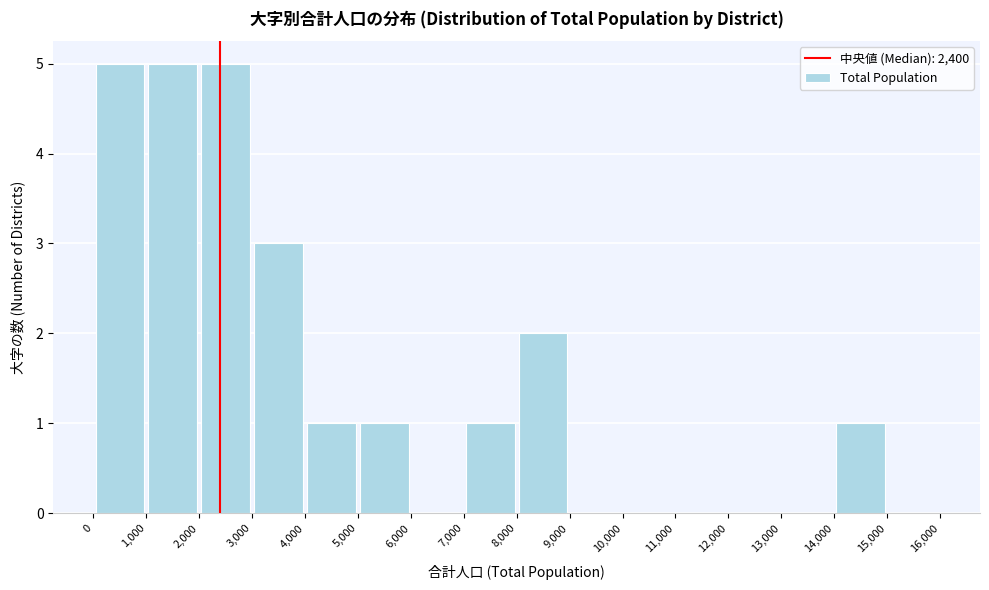

Reading left to right, list every bar in this chart as the range it spans on the x-axis followed by its height. The values are not printed on the chart, so give them approximately, as read against the axis.

0 to 1,000: 5
1,000 to 2,000: 5
2,000 to 3,000: 5
3,000 to 4,000: 3
4,000 to 5,000: 1
5,000 to 6,000: 1
6,000 to 7,000: 0
7,000 to 8,000: 1
8,000 to 9,000: 2
9,000 to 10,000: 0
10,000 to 11,000: 0
11,000 to 12,000: 0
12,000 to 13,000: 0
13,000 to 14,000: 0
14,000 to 15,000: 1
15,000 to 16,000: 0